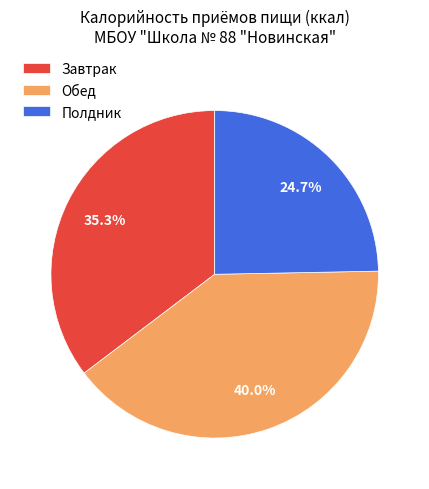

What percentage is NOT represented by Обед?

60.0%